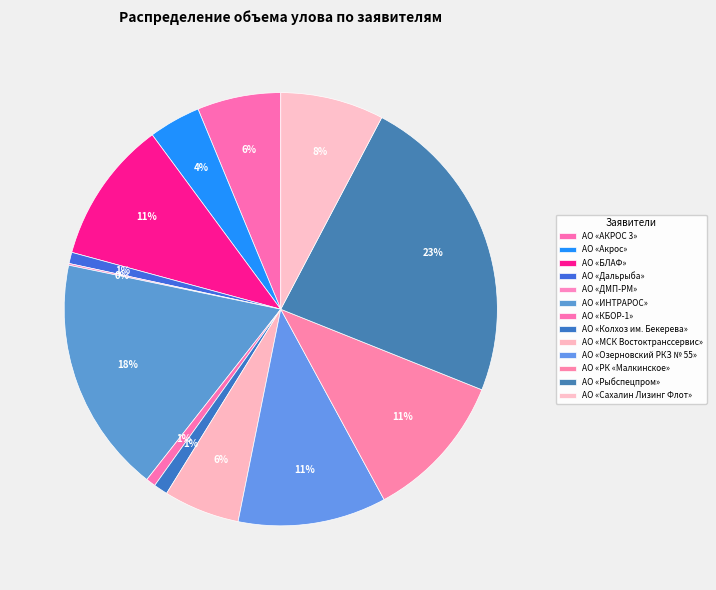

Approximately how many times larger is the value at АО «Рыбспецпром» compared to АО «ИНТРАРОС»?

1.3